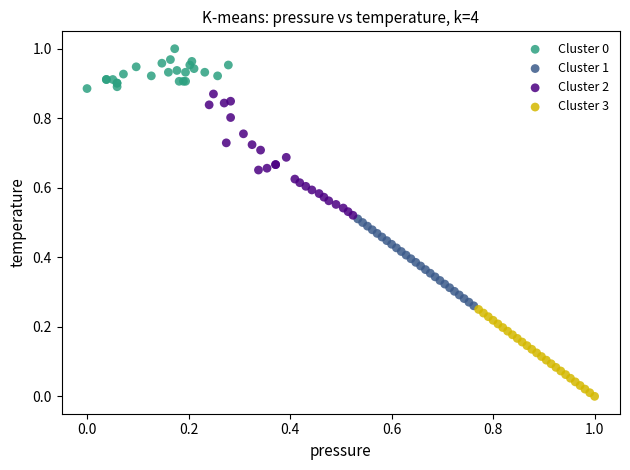

Which series reaches the minimum Y coordinate?

Cluster 3